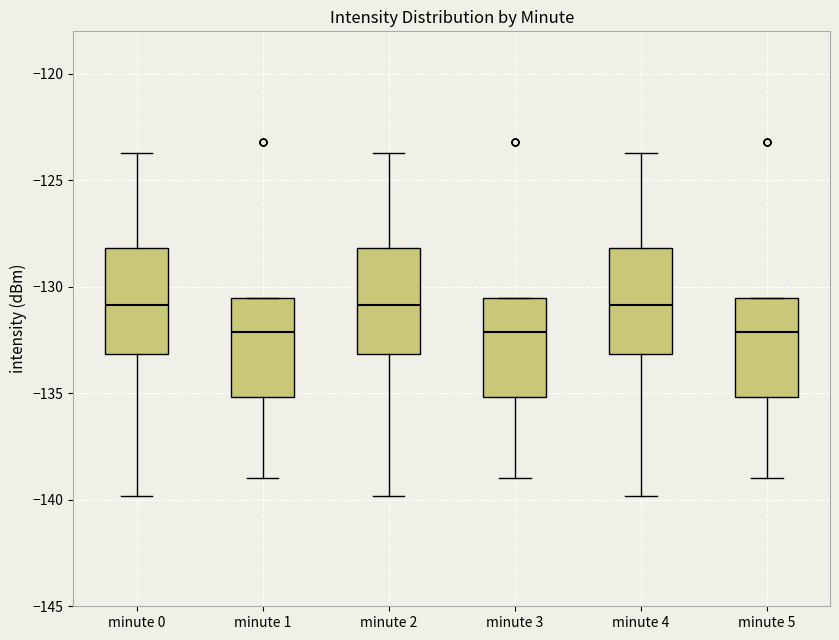

Reading left to right, transcribe this box plot: for each box, give where its median line is, the range the box spans, and where its two whiskers end, as read against the y-axis. The values are not printed on the chart, so give them approximately, as read against the axis.

minute 0: median -131.0, box -133.0 to -128.0, whiskers -140.0 to -123.5
minute 1: median -132.0, box -135.0 to -130.5, whiskers -139.0 to -130.5
minute 2: median -131.0, box -133.0 to -128.0, whiskers -140.0 to -123.5
minute 3: median -132.0, box -135.0 to -130.5, whiskers -139.0 to -130.5
minute 4: median -131.0, box -133.0 to -128.0, whiskers -140.0 to -123.5
minute 5: median -132.0, box -135.0 to -130.5, whiskers -139.0 to -130.5